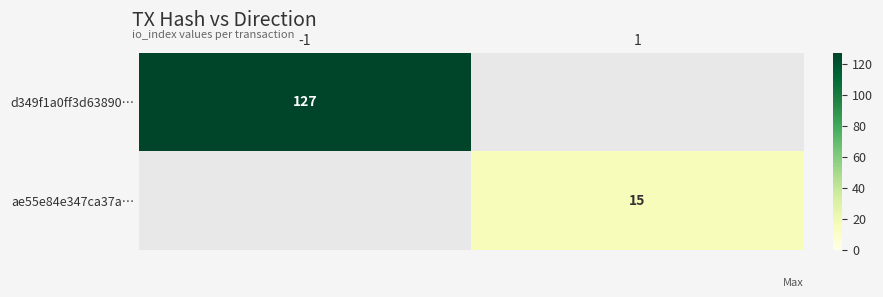

Between 1 and -1, which is larger?

-1